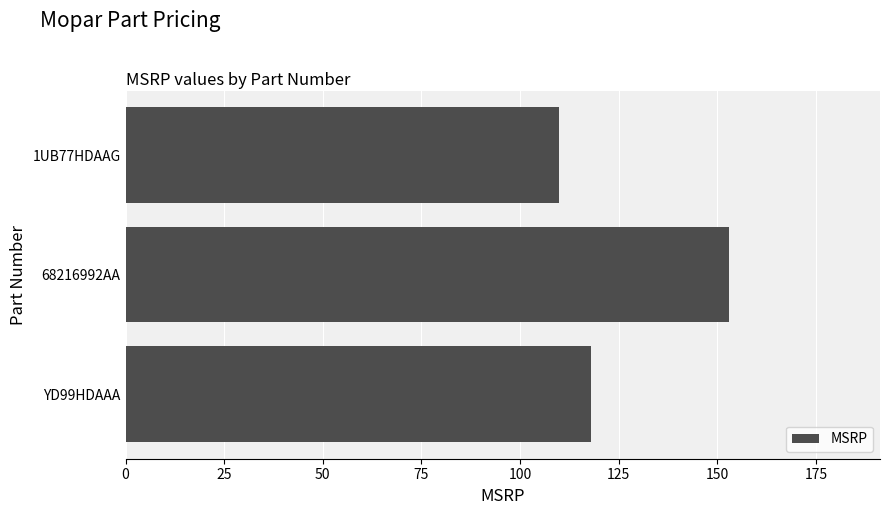

List the labels in order of value, smallest first.

1UB77HDAAG, YD99HDAAA, 68216992AA